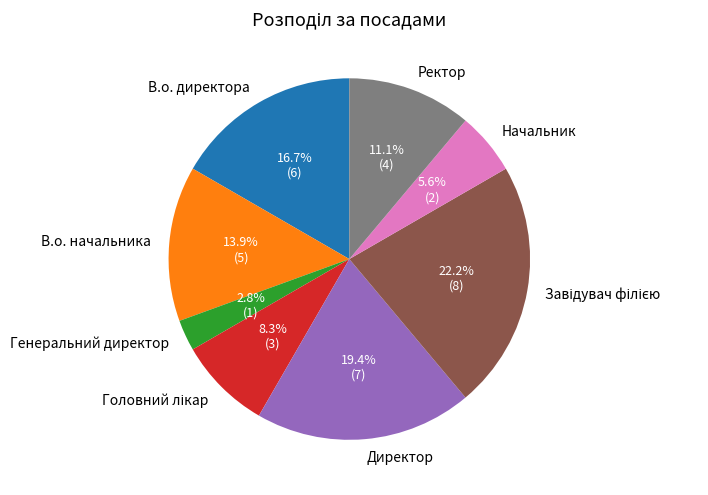

Is it true that Начальник is 11% of the pie?

False